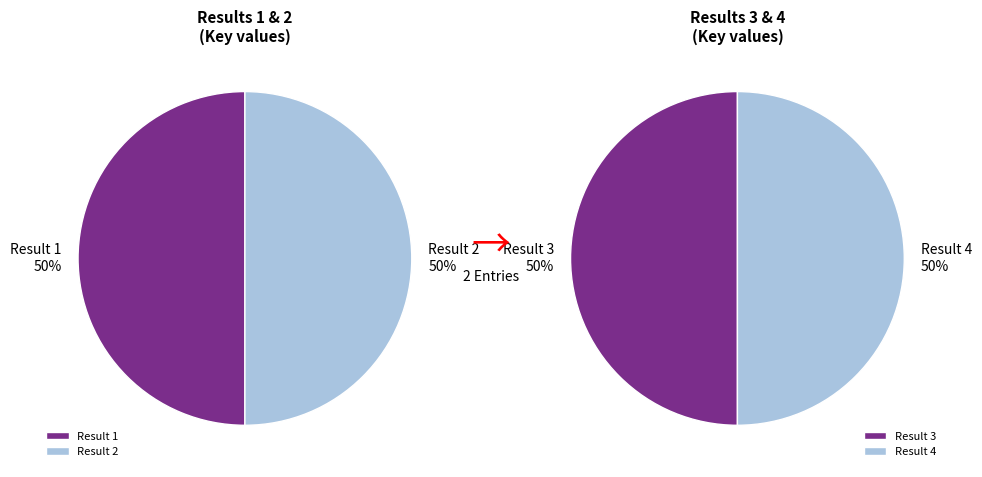

How many segments does this pie chart have?

4